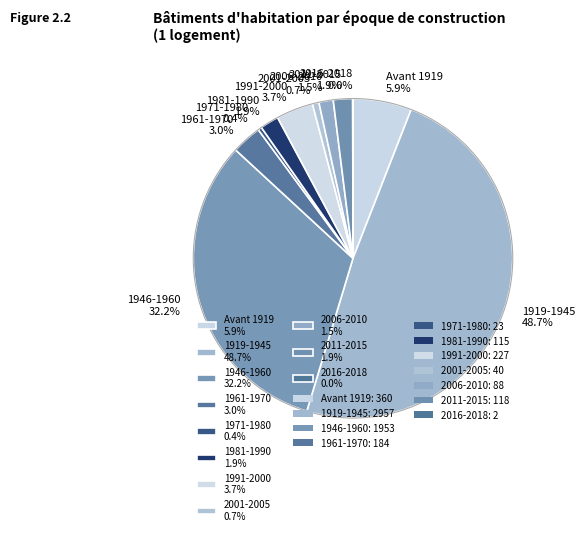

True or false: 2006-2010 accounts for 11% of the total.

False